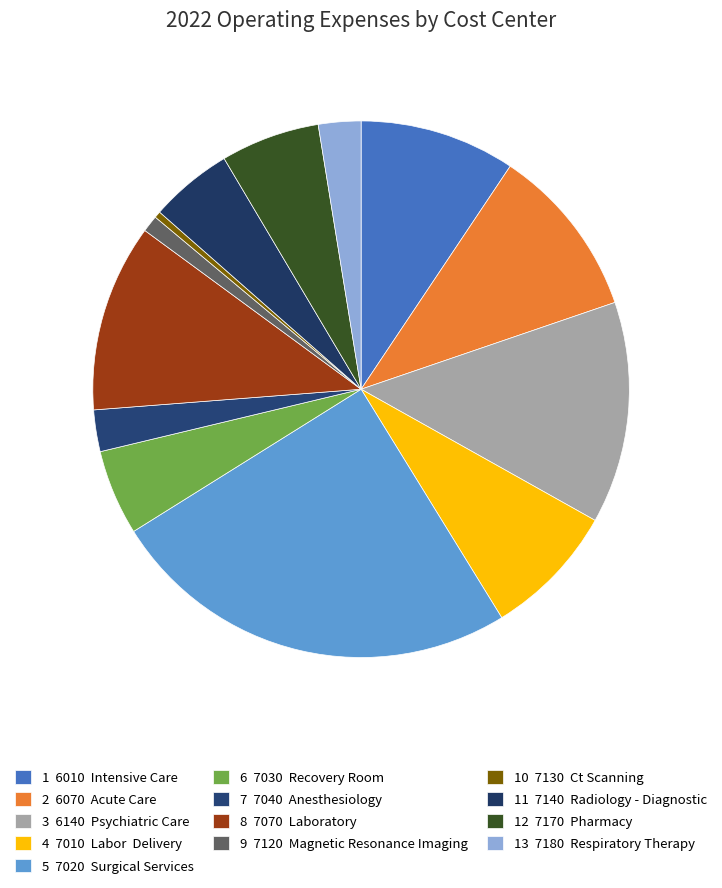

What is the smallest slice in the pie chart?

7130  Ct Scanning